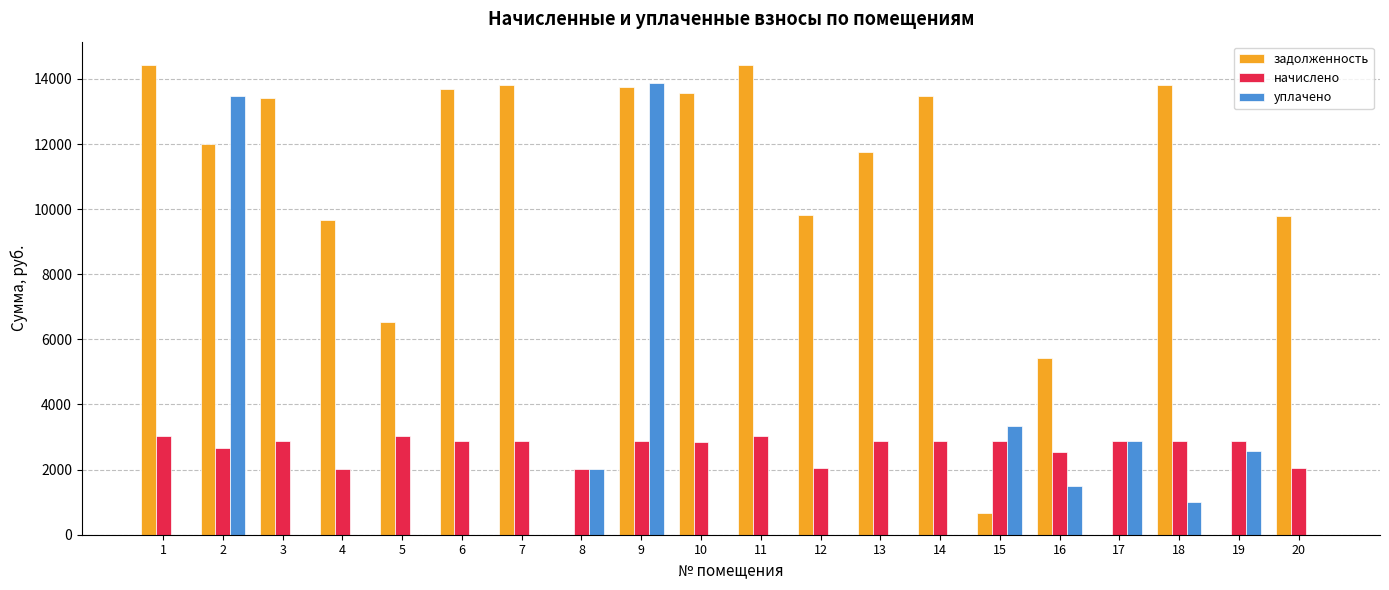

Is the value of уплачено at 6 greater than the value of начислено at 15?

No